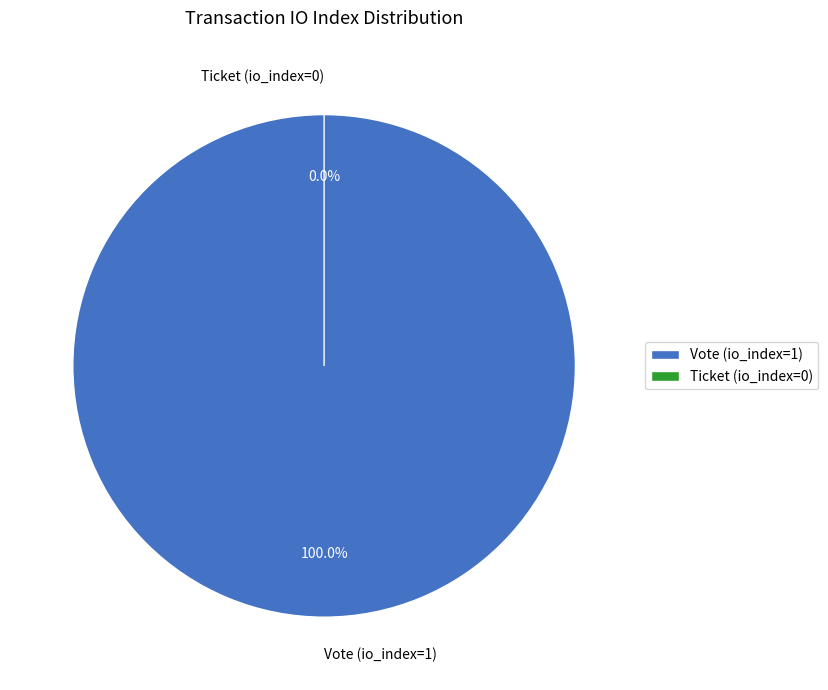

To the nearest percent, what is the difference between the Ticket (io_index=0) and Vote (io_index=1) slice percentages?

100%